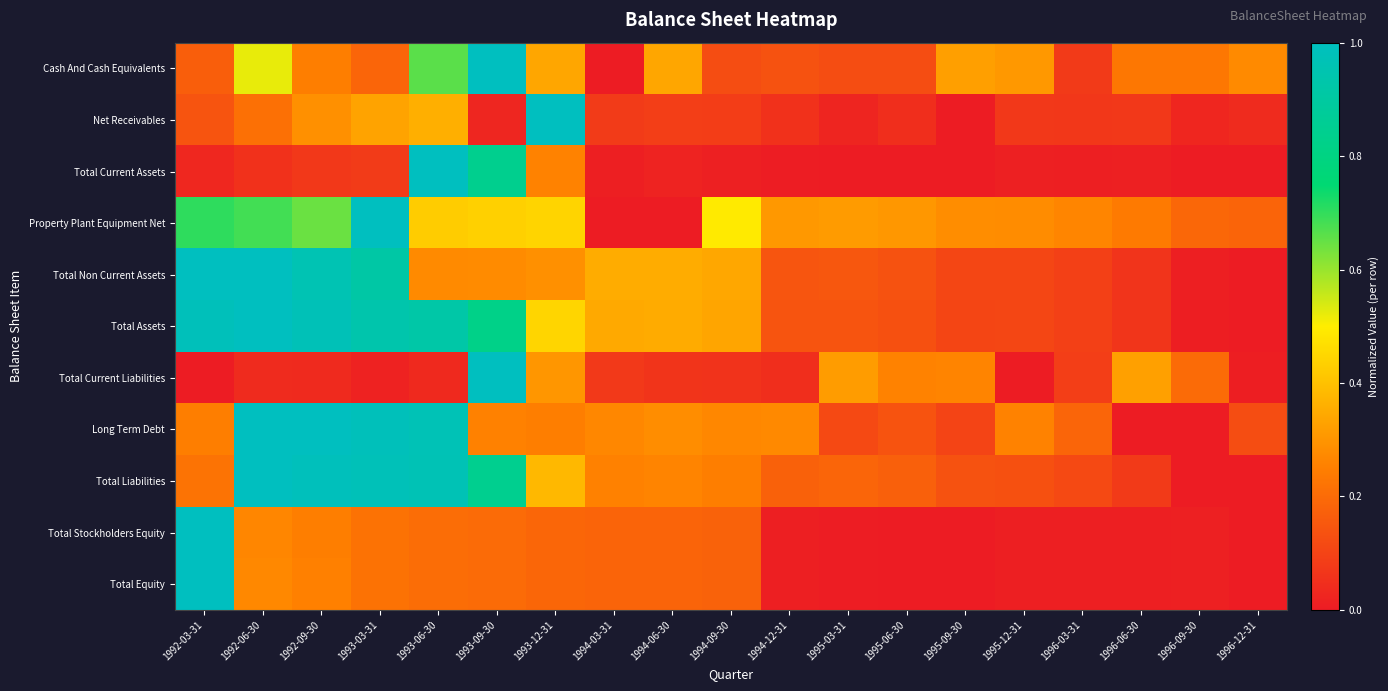

List the series in order of their peak value, highest first.

Cash And Cash Equivalents, Net Receivables, Total Current Assets, Property Plant Equipment Net, Total Non Current Assets, Total Assets, Total Current Liabilities, Long Term Debt, Total Liabilities, Total Stockholders Equity, Total Equity